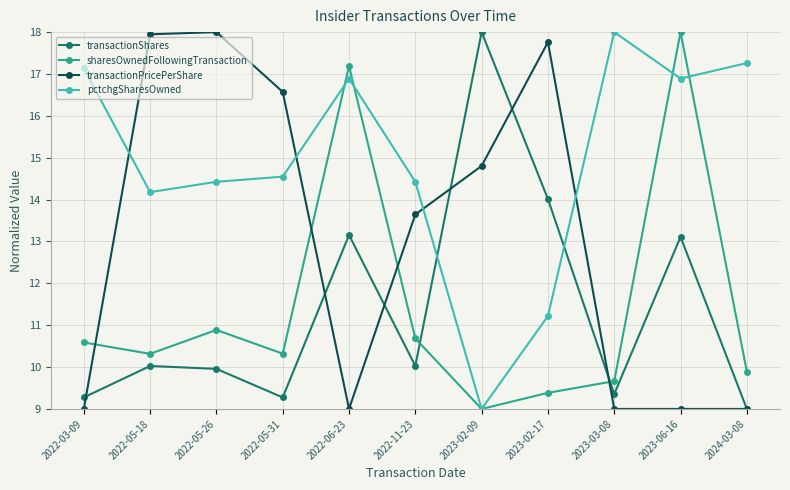

True or false: sharesOwnedFollowingTransaction has more than 0 interior local peaks.

True